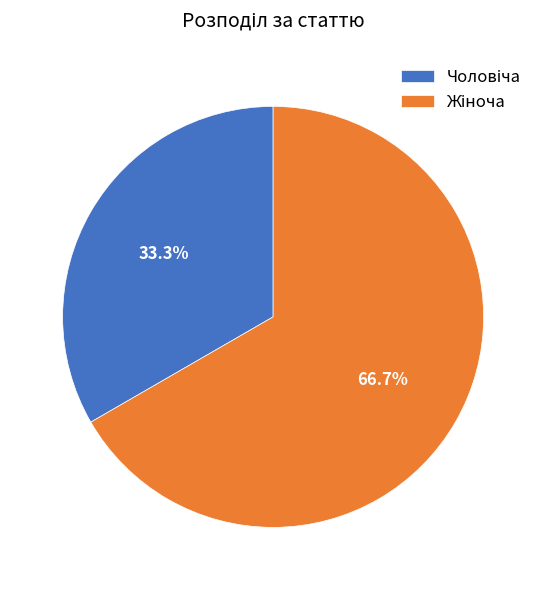

Is there a majority slice in this chart?

Yes